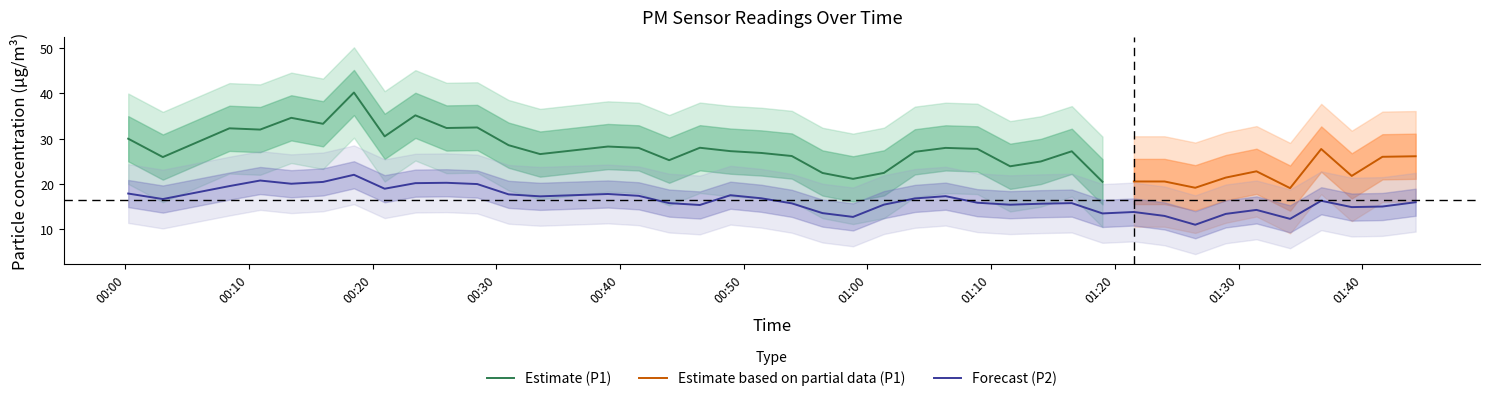

What is the highest value of the Forecast (P2) series?

22.0